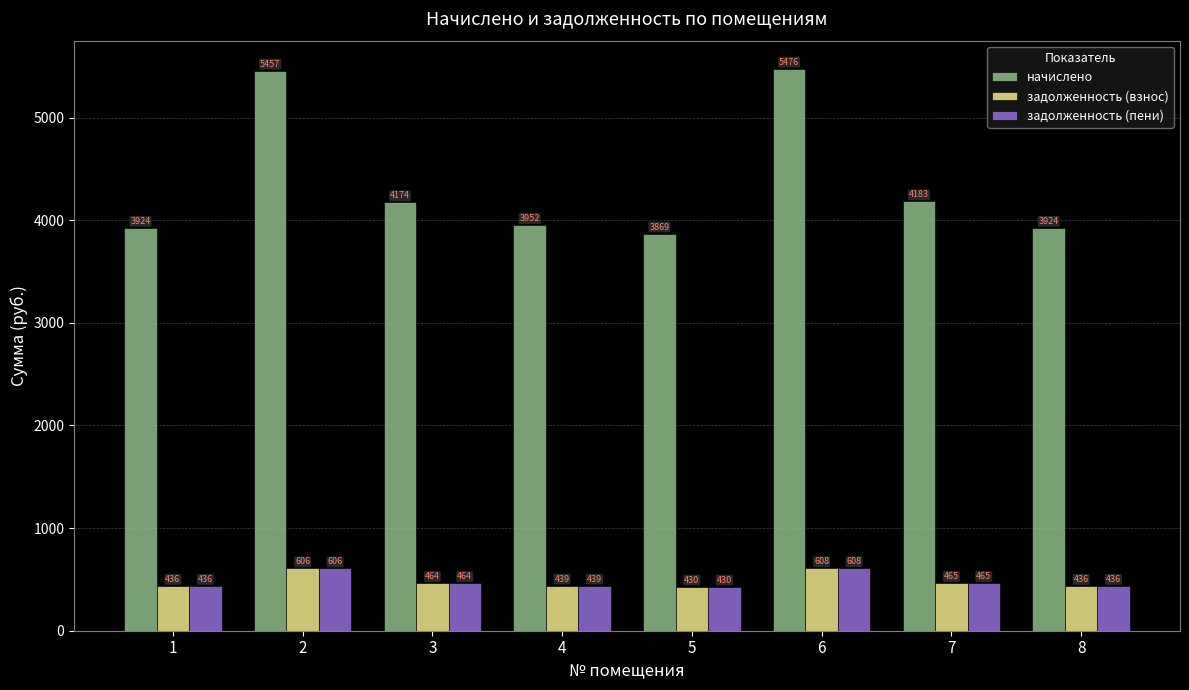

True or false: начислено has a value of 2243.8 at 5.

False